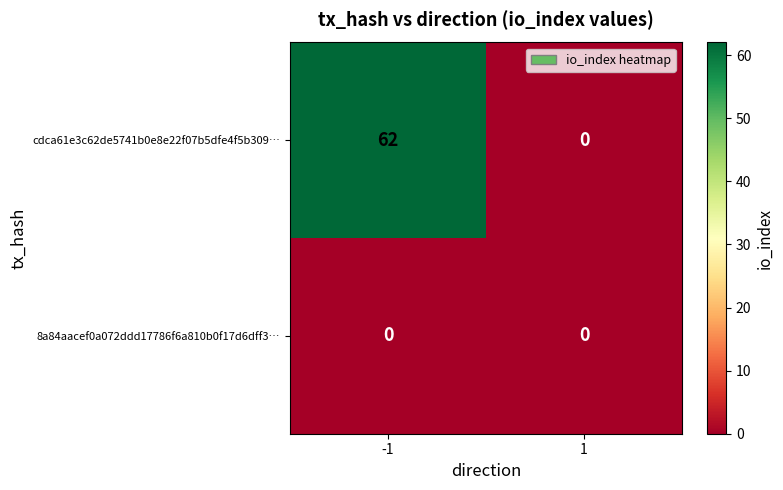

How many categories are shown in the chart?

2